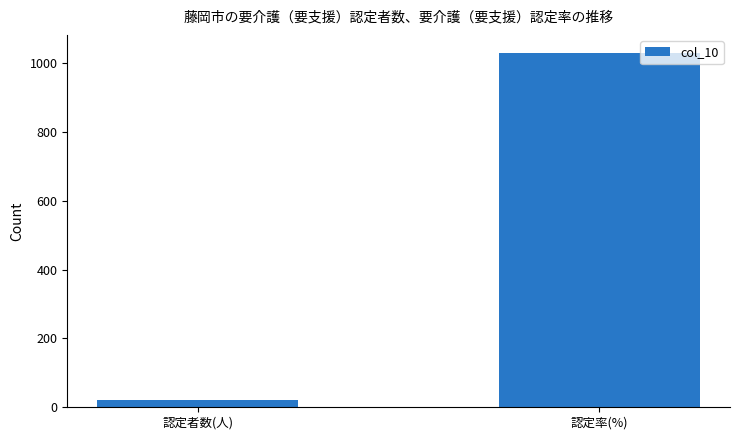

What is the greatest value displayed?

1031